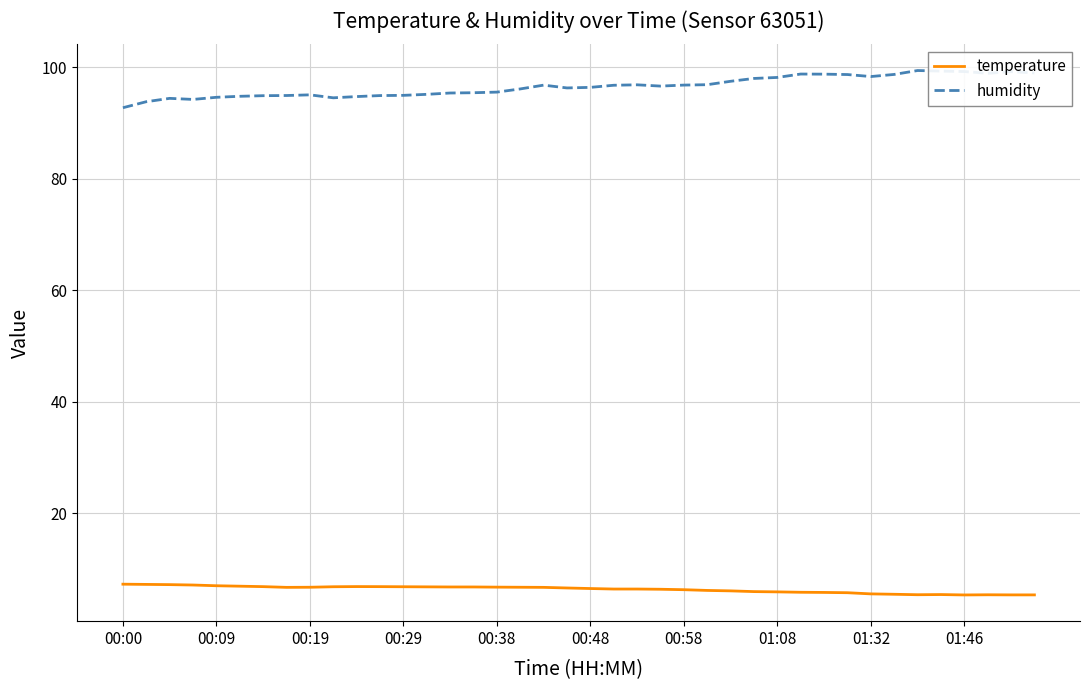

True or false: humidity and temperature cross at least once.

False